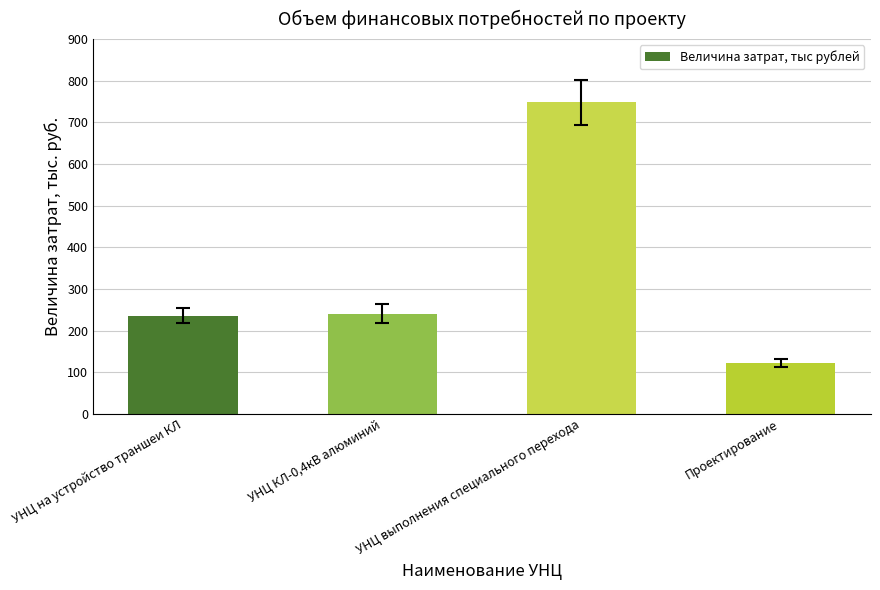

What is the sum of all values?

1347.3